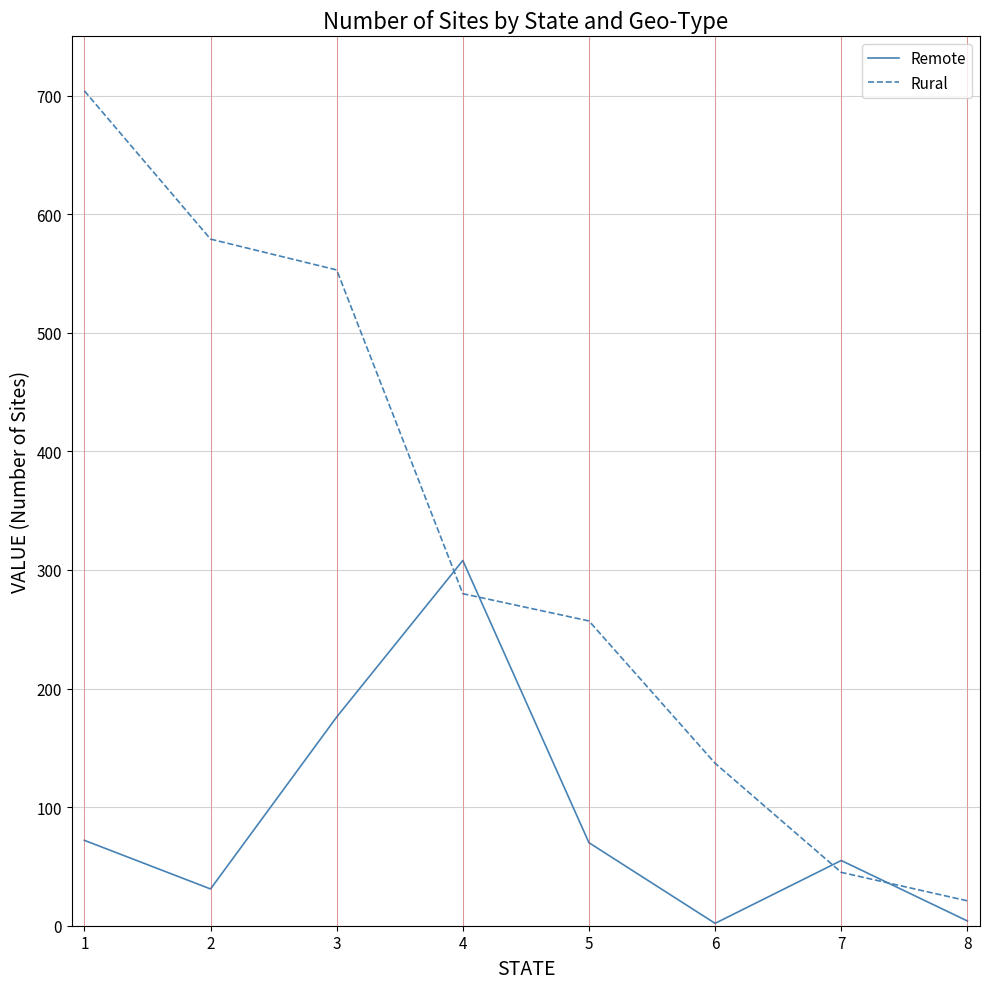

Rank the series by their maximum value, from highest to lowest.

Rural, Remote